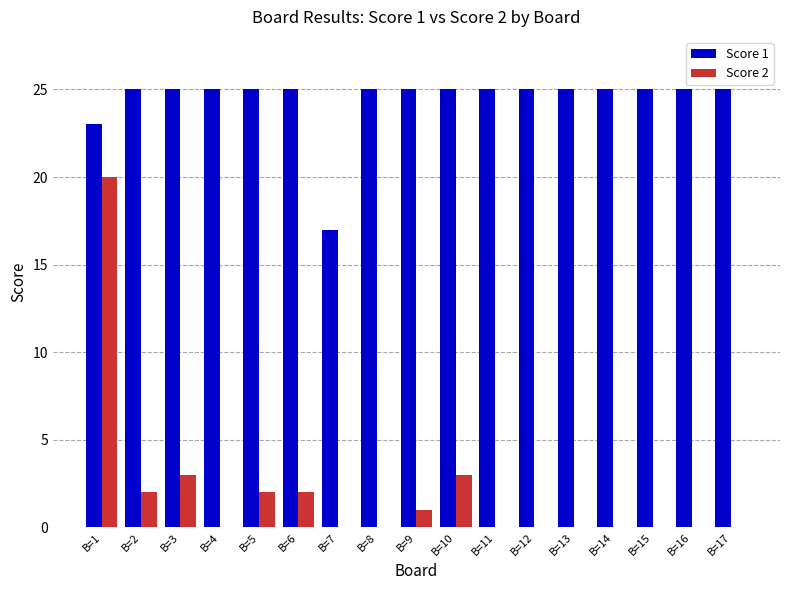

Which series has the largest total across all categories?

Score 1